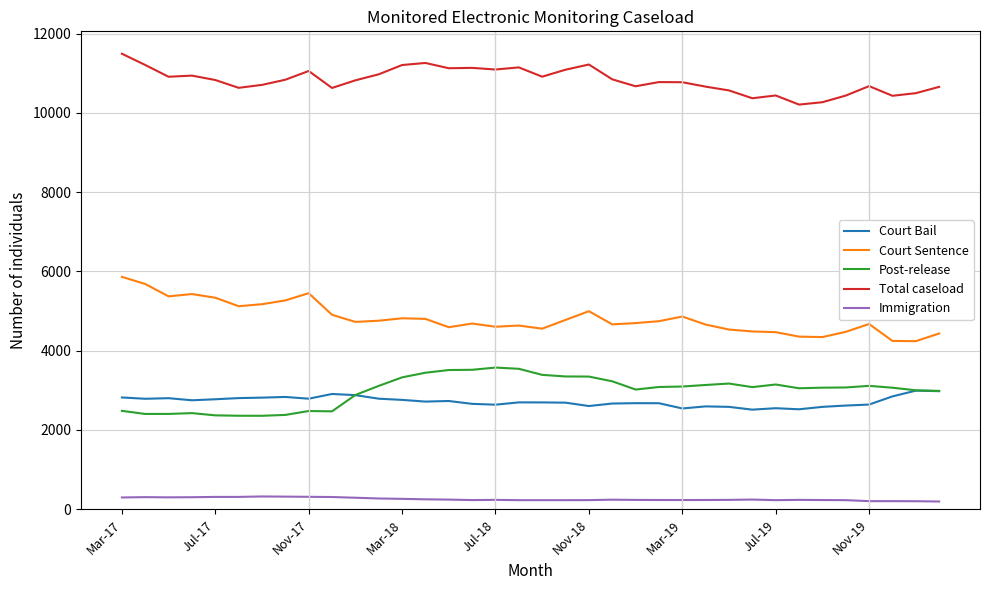

True or false: Court Bail and Total caseload intersect in this chart.

False